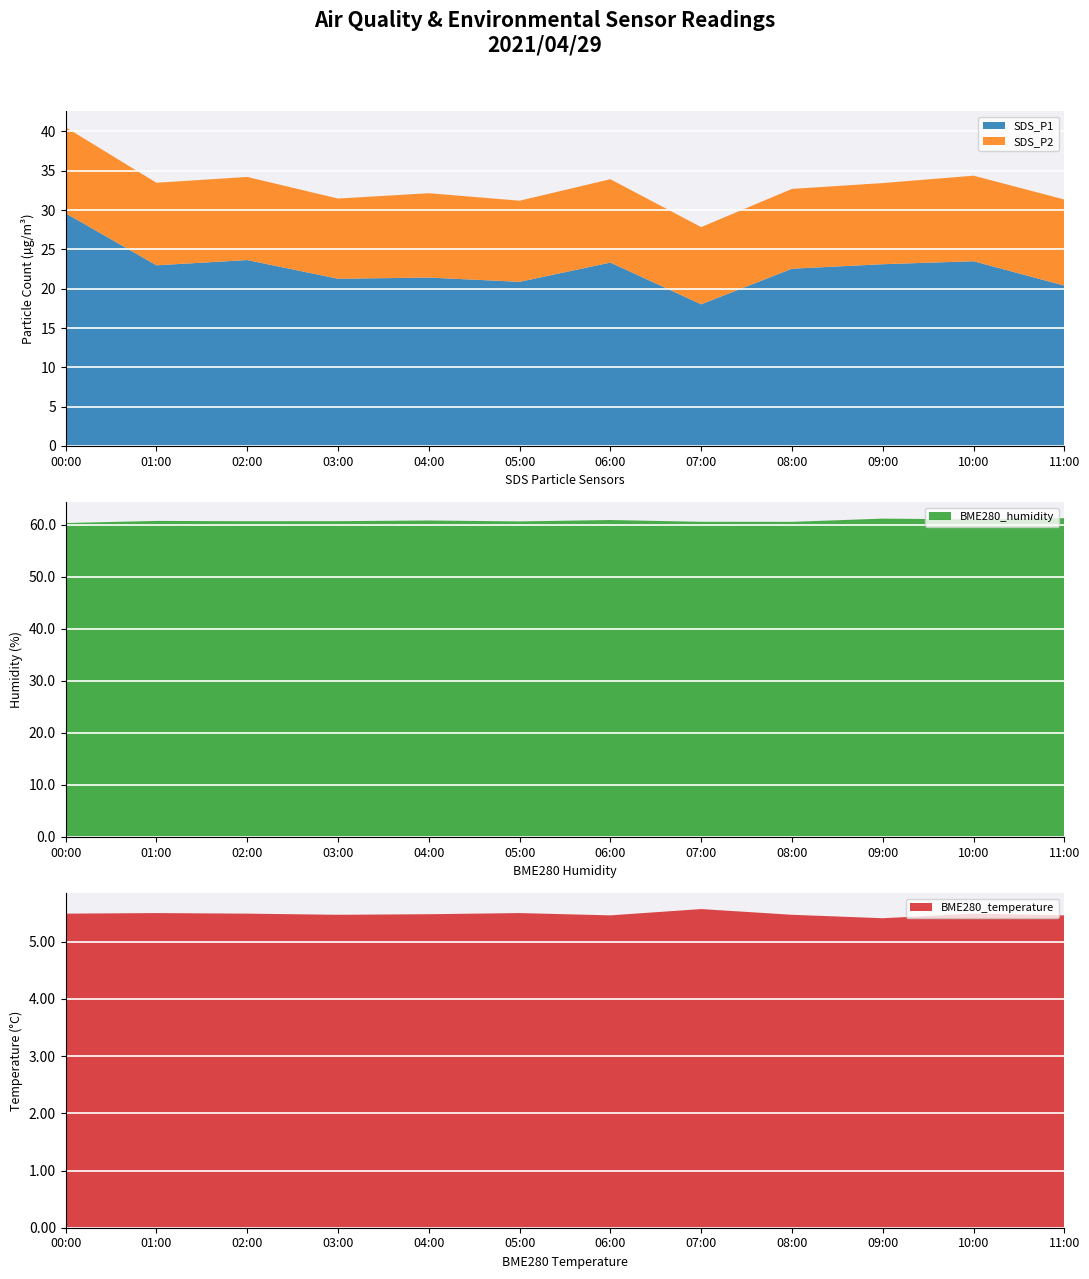

Reading right to left, list all the values displayed in this chart.

SDS_P1: 20.4	23.5	23.1	22.6	18.0	23.3	20.9	21.4	21.3	23.6	23.0	29.6
SDS_P2: 10.9	10.9	10.3	10.2	9.8	10.6	10.3	10.7	10.2	10.6	10.5	10.9
BME280_temperature: 5.5	5.5	5.4	5.5	5.6	5.5	5.5	5.5	5.5	5.5	5.5	5.5
BME280_humidity: 61.2	61.0	61.1	60.5	60.5	60.9	60.6	60.8	60.7	60.6	60.7	60.3